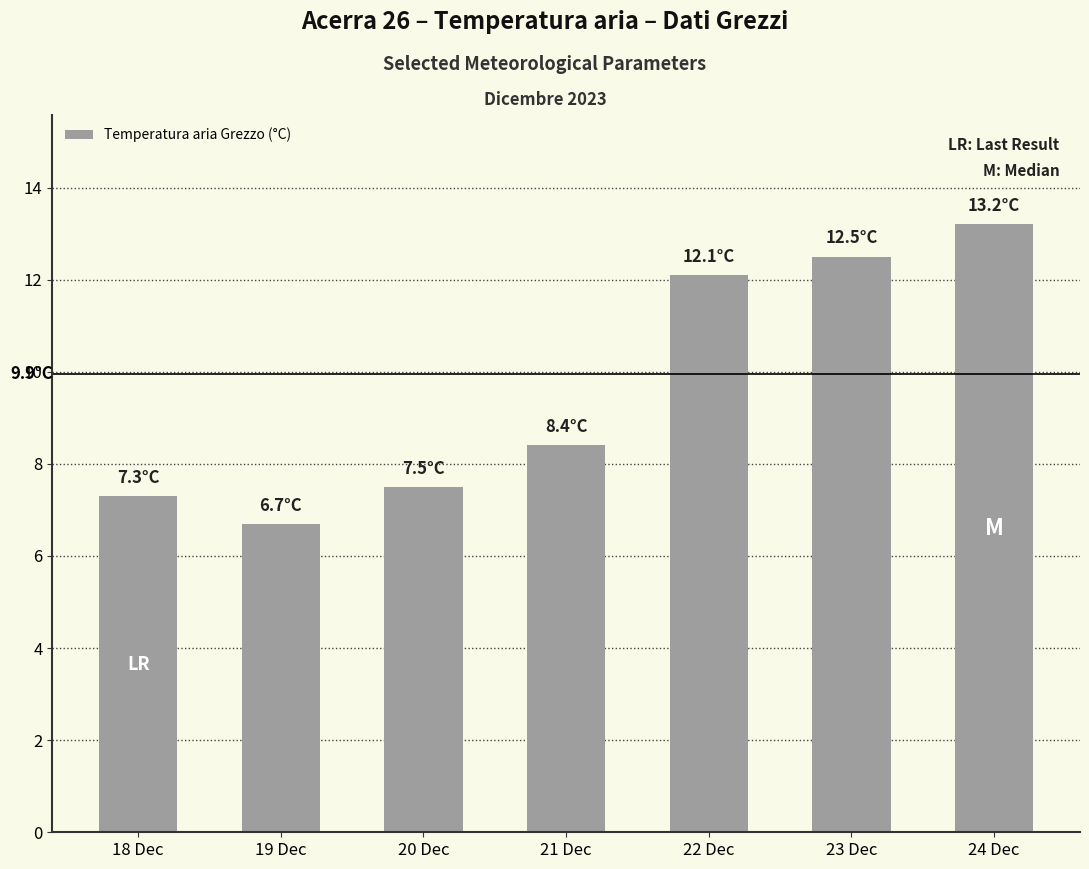

What is the minimum value shown in the chart?

6.7